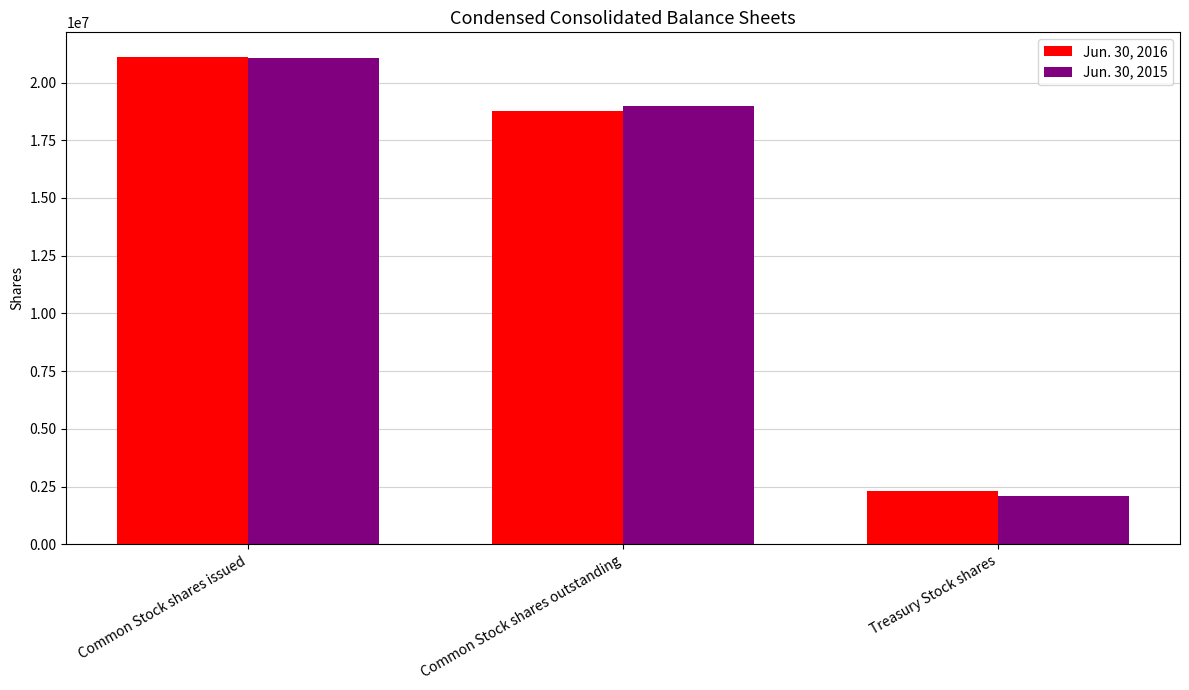

Rank the series by their maximum value, from highest to lowest.

Jun. 30, 2016, Jun. 30, 2015